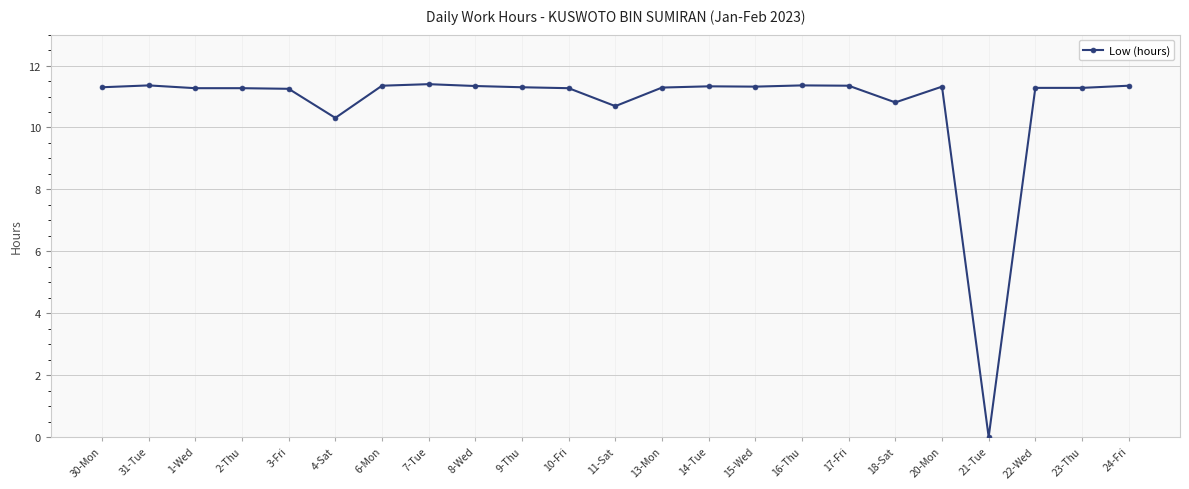

What is the ratio of the value at 24-Fri to the value at 16-Thu?

1.0